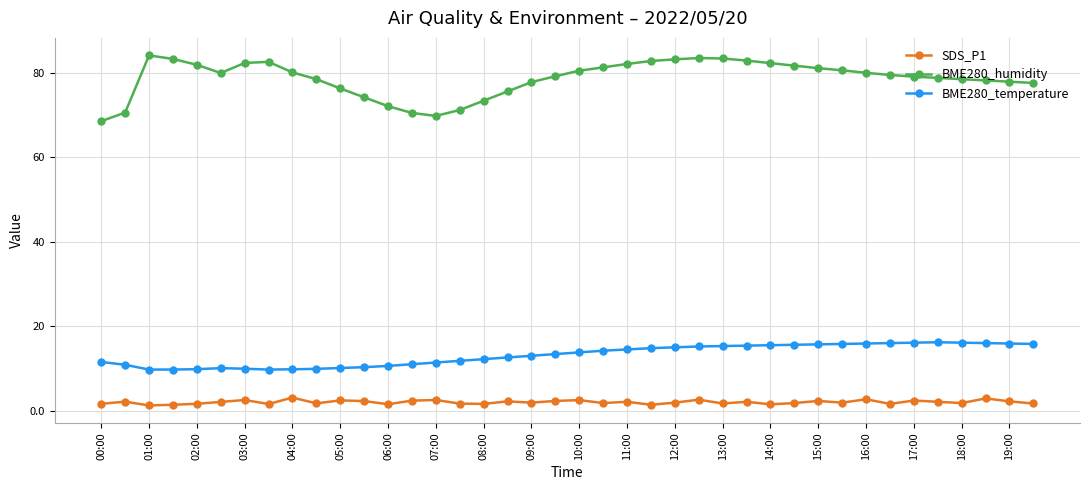

What are all the series names shown in the legend?

SDS_P1, BME280_humidity, BME280_temperature